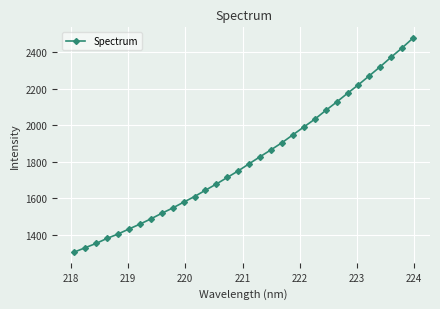

What is the value of the 15th point from the left?

1715.0